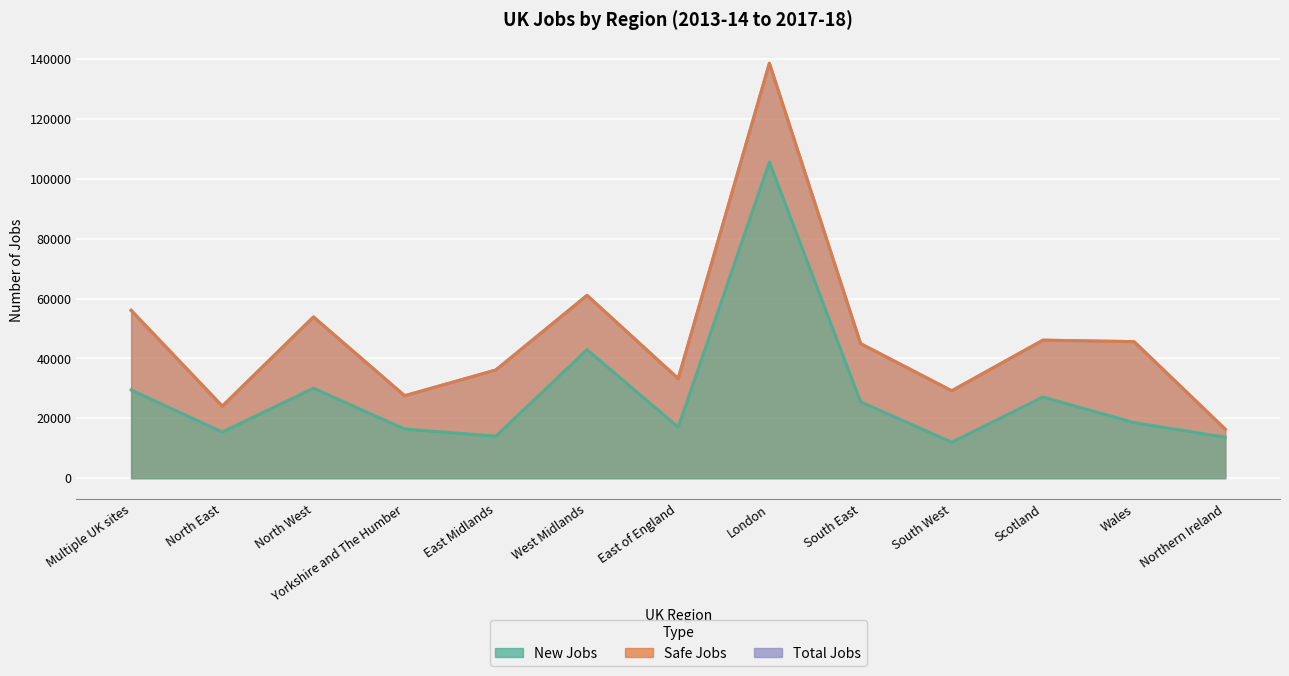

How many interior local valleys does the Total_Jobs series have?

4